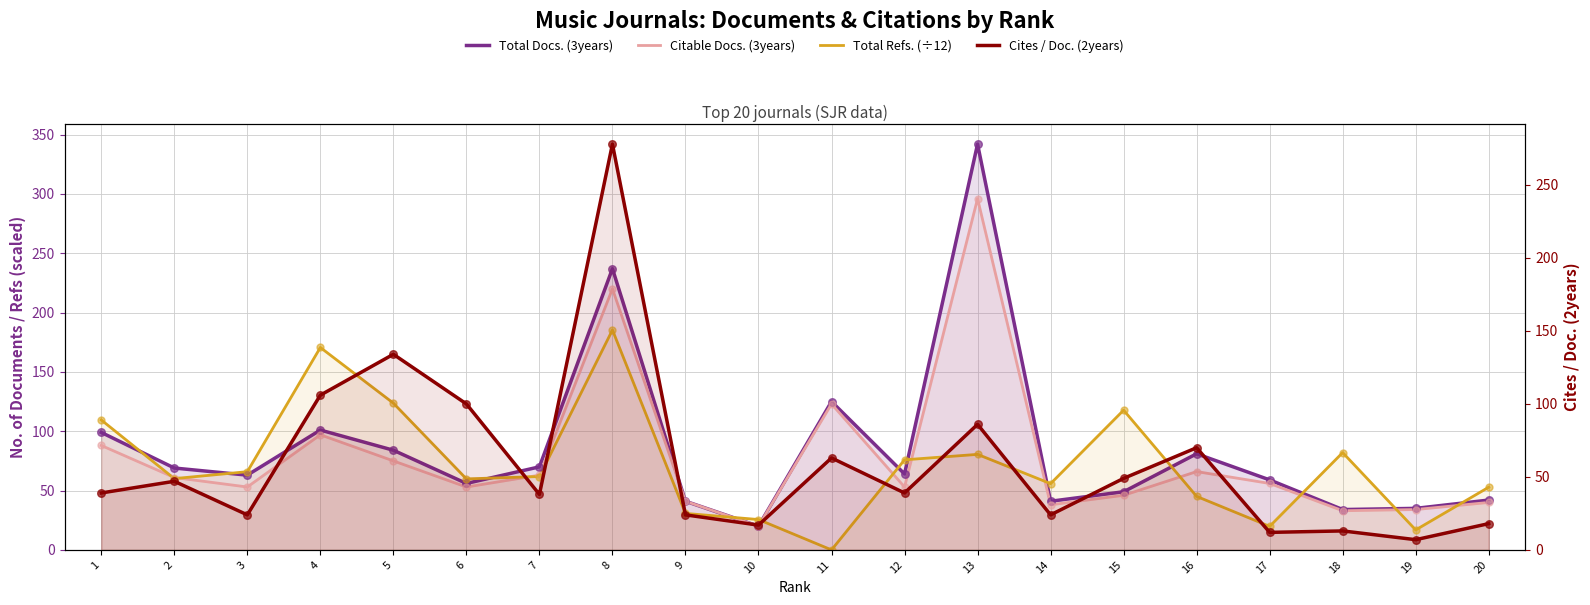

What are all the series names shown in the legend?

Total Docs. (3years), Citable Docs. (3years), Total Refs. (÷12), Cites / Doc. (2years)